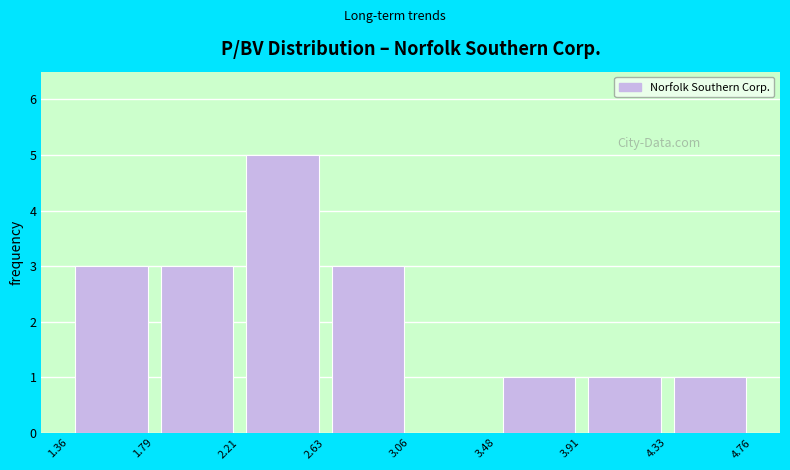

Over which range of the x-axis is the bar tallest?

2.21 to 2.63